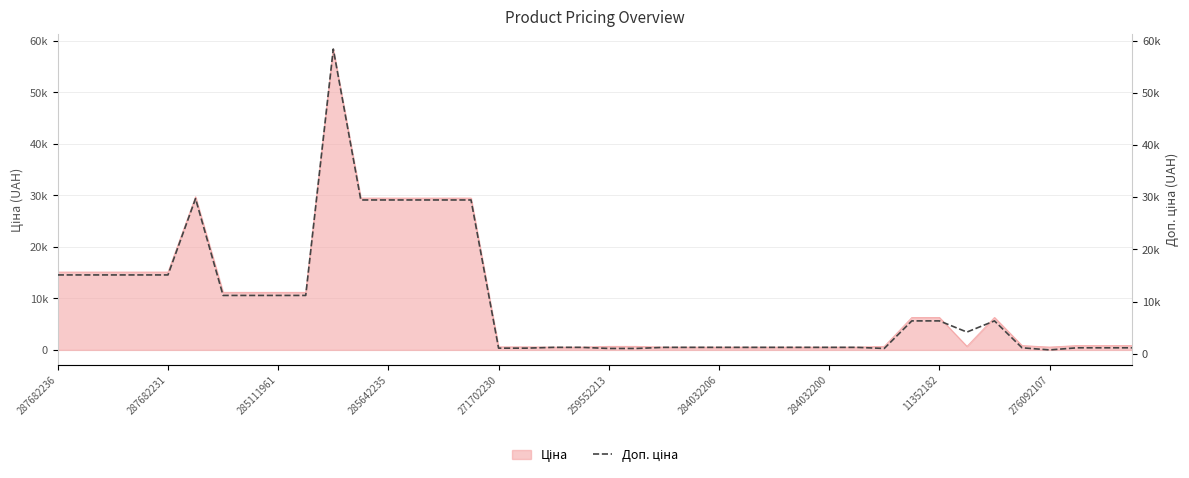

What is the difference between the maximum and second lowest values?

57401.9